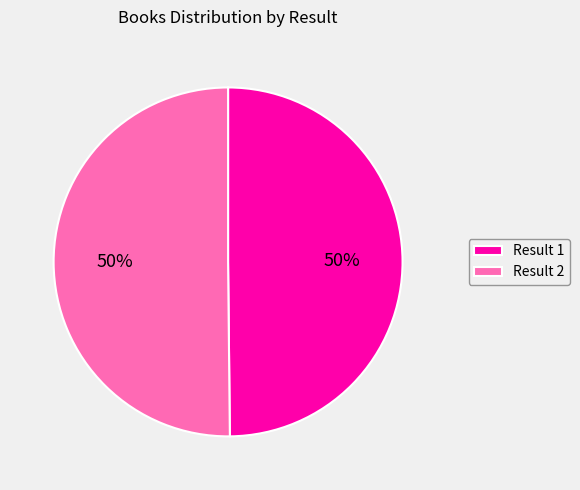

Count the number of slices in the pie.

2